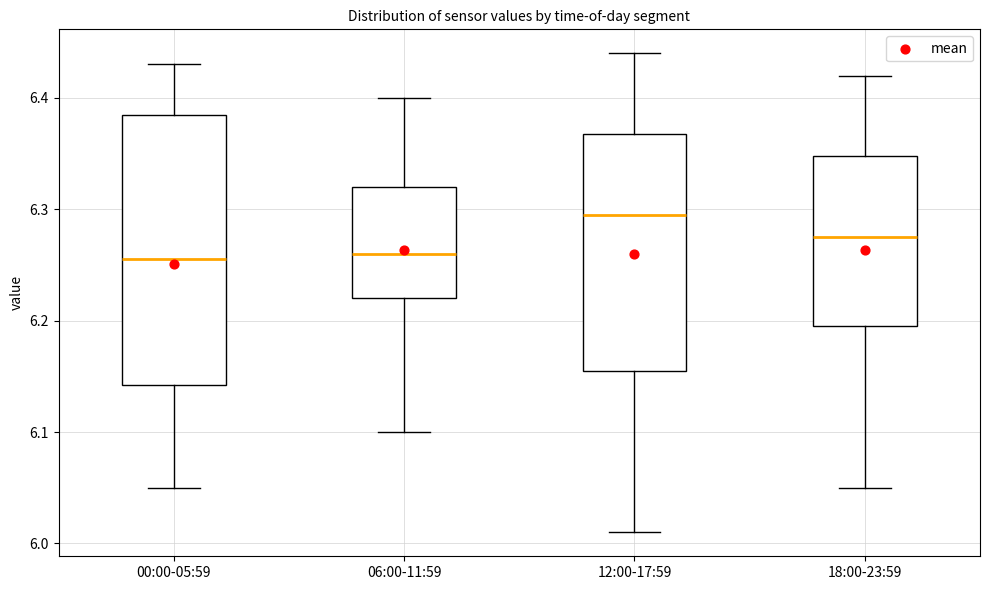

Reading left to right, transcribe this box plot: for each box, give where its median line is, the range the box spans, and where its two whiskers end, as read against the y-axis. The values are not printed on the chart, so give them approximately, as read against the axis.

00:00-05:59: median 6.26, box 6.14 to 6.39, whiskers 6.05 to 6.43
06:00-11:59: median 6.26, box 6.22 to 6.32, whiskers 6.10 to 6.40
12:00-17:59: median 6.30, box 6.16 to 6.37, whiskers 6.01 to 6.44
18:00-23:59: median 6.28, box 6.20 to 6.35, whiskers 6.05 to 6.42